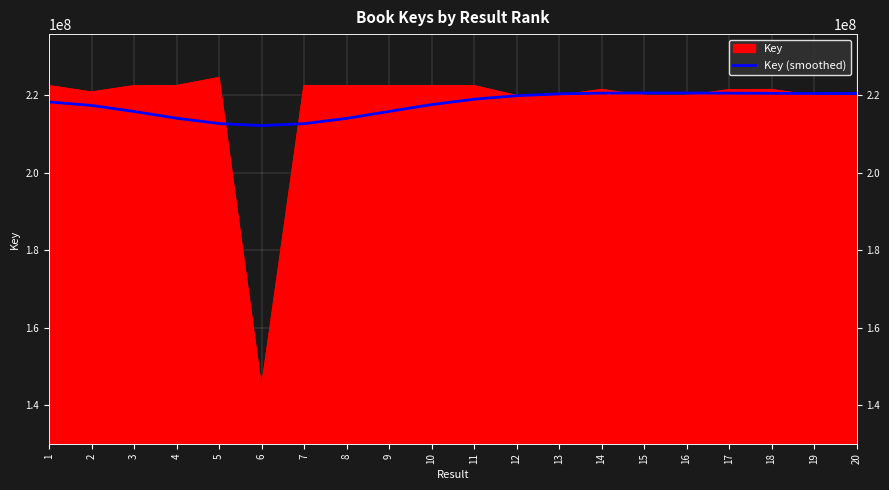

Does the chart display data point markers on the line(s)?

No